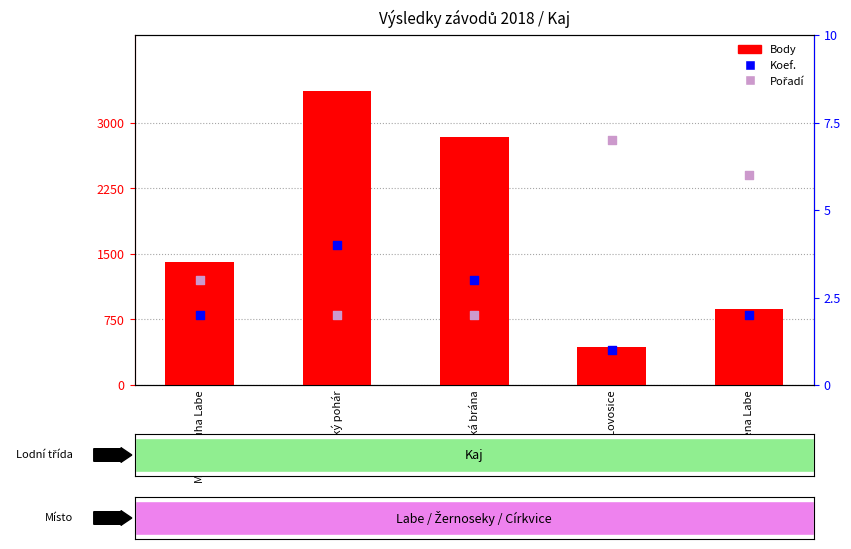

What is the total value across all series at Modrá stuha Labe?

1411